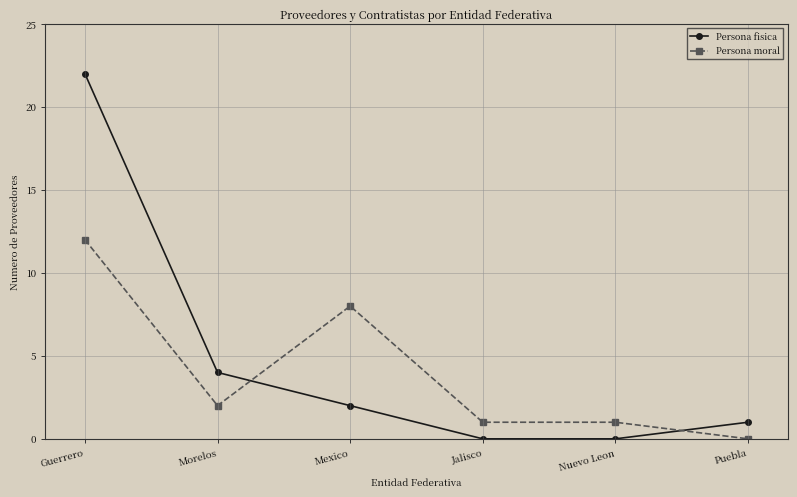

List the series in order of their overall mean, lowest first.

Persona moral, Persona fisica